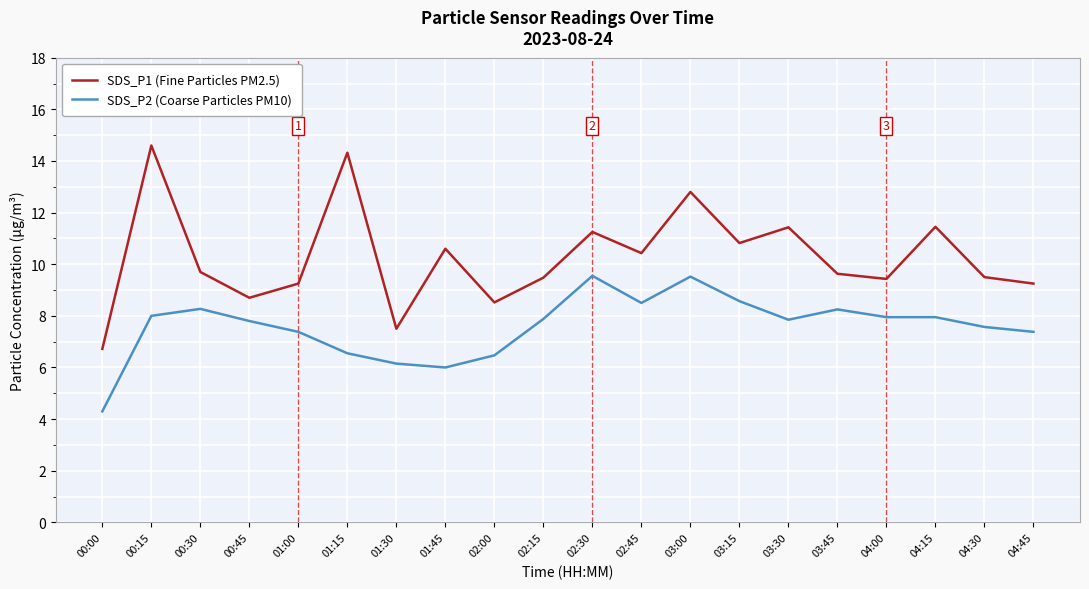

Which series has the widest spread of values?

SDS_P1 (Fine Particles PM2.5)